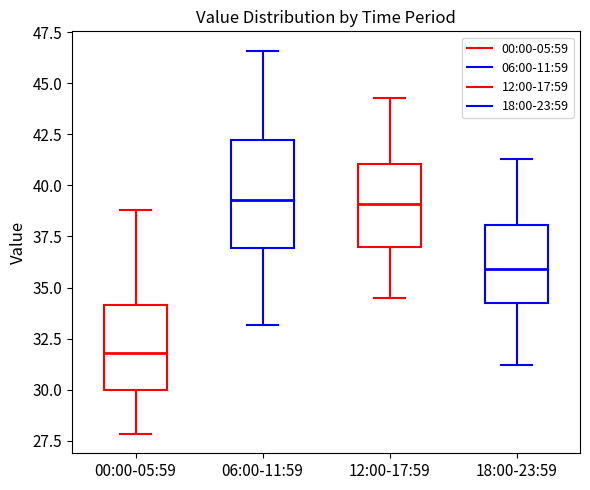

Which box has the lowest median line?

00:00-05:59